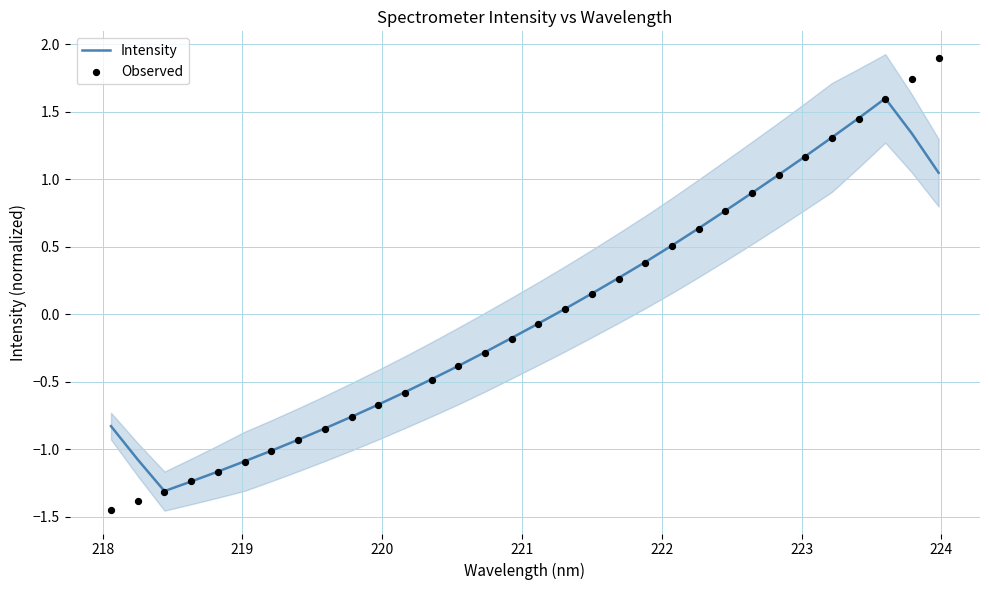

What are all the series names shown in the legend?

Intensity, Observed